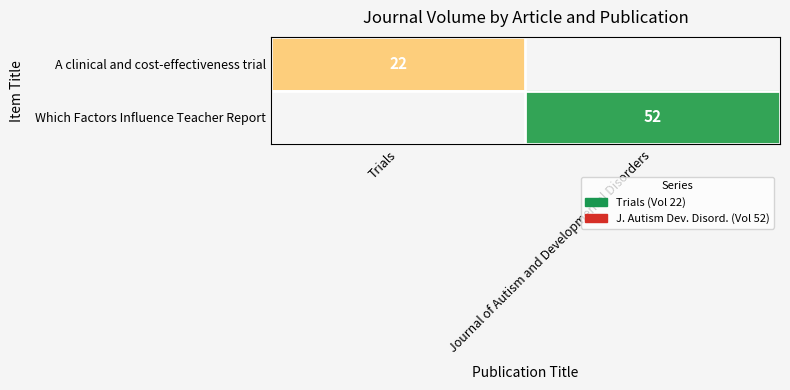

Is it true that Which Factors Influence Teacher Report equals 52 at Journal of Autism and Developmental Disorders?

True